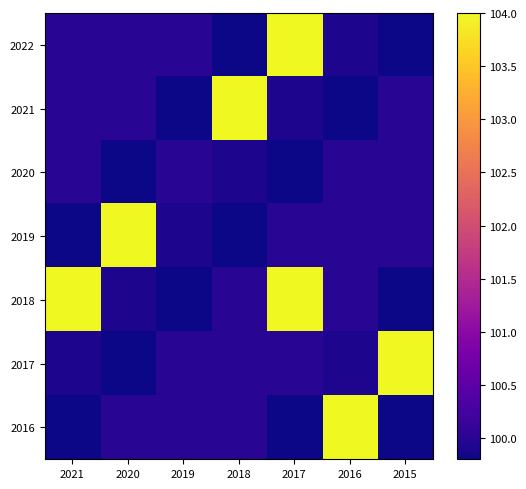

List the series in order of their peak value, highest first.

2022, 2021, 2019, 2018, 2017, 2016, 2020